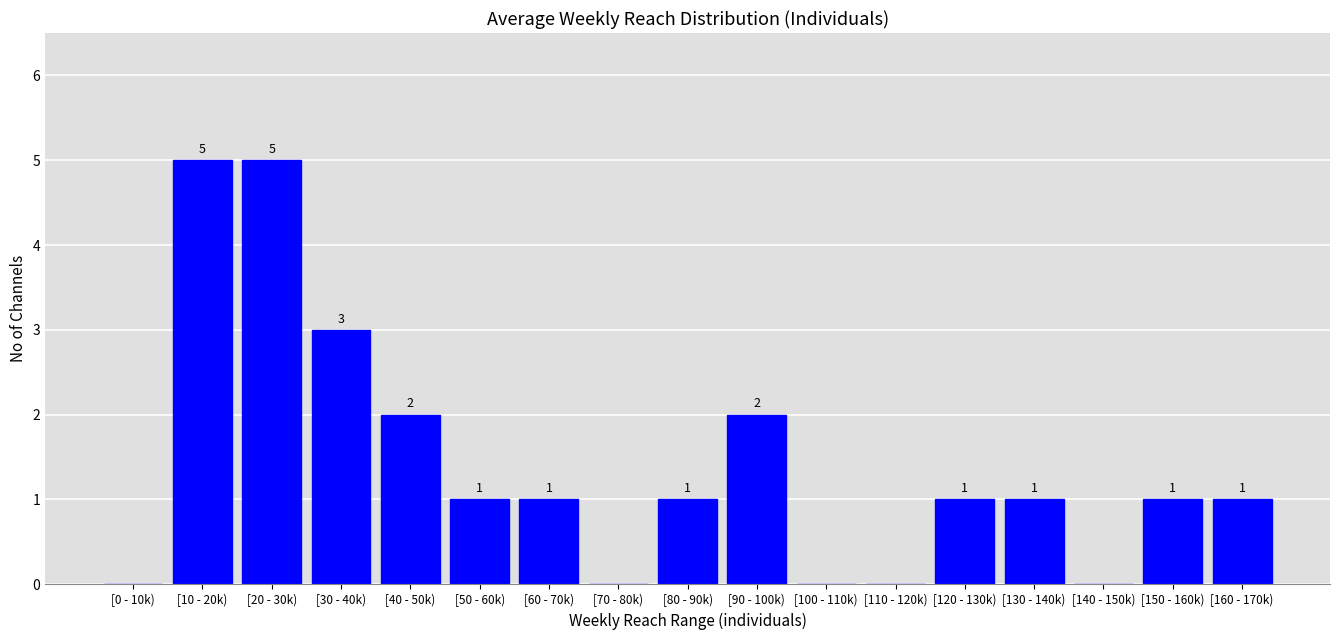

Reading left to right, transcribe all the data shown in this chart.

[0 - 10k)=0	[10 - 20k)=5	[20 - 30k)=5	[30 - 40k)=3	[40 - 50k)=2	[50 - 60k)=1	[60 - 70k)=1	[70 - 80k)=0	[80 - 90k)=1	[90 - 100k)=2	[100 - 110k)=0	[110 - 120k)=0	[120 - 130k)=1	[130 - 140k)=1	[140 - 150k)=0	[150 - 160k)=1	[160 - 170k)=1